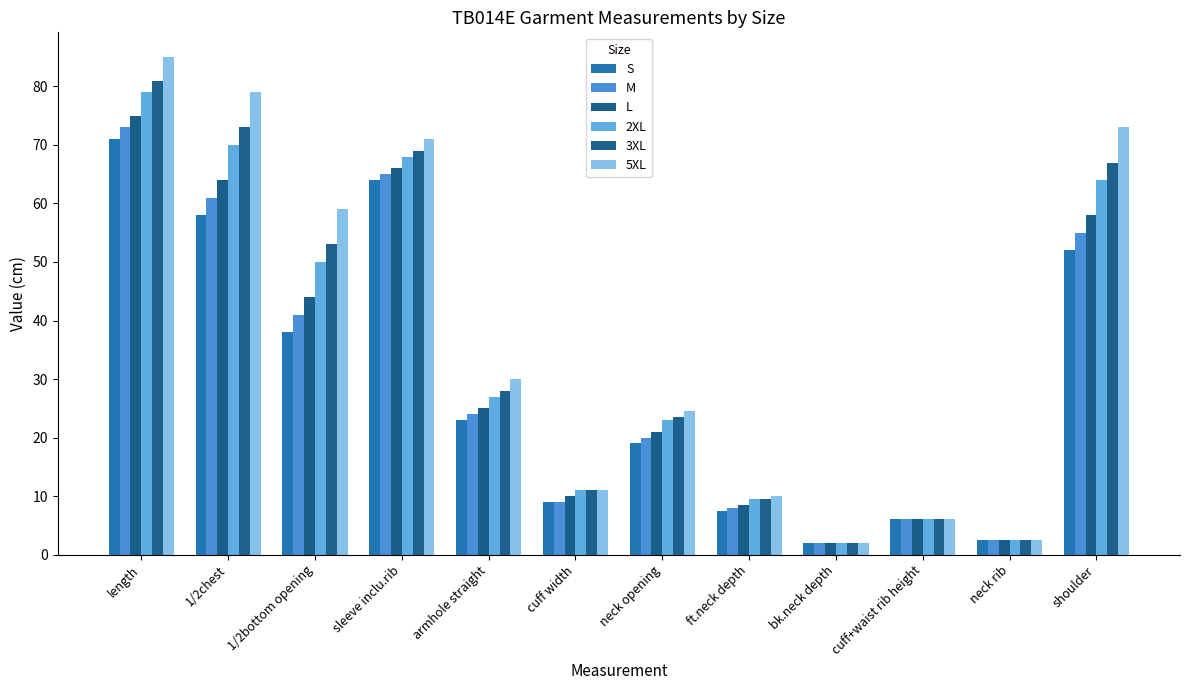

At which label does M first exceed 24?

length